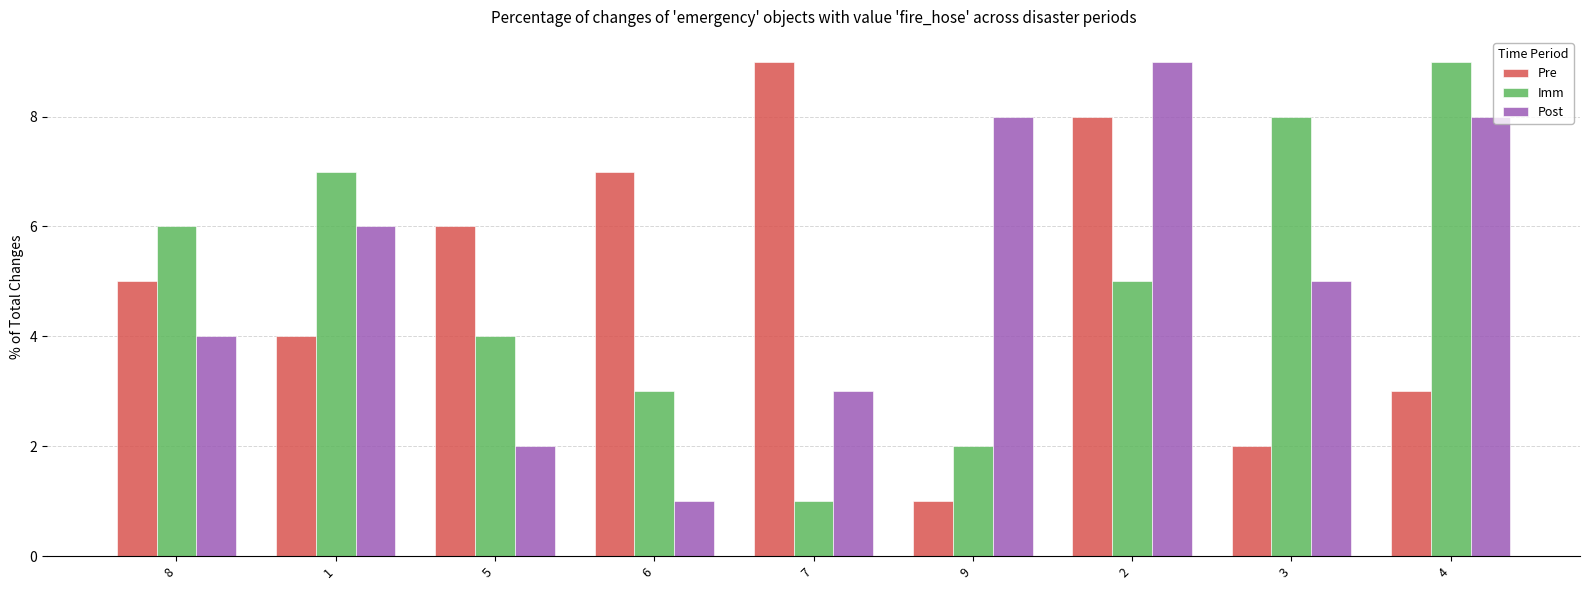

The value of Pre at 3 is 1. True or false?

False